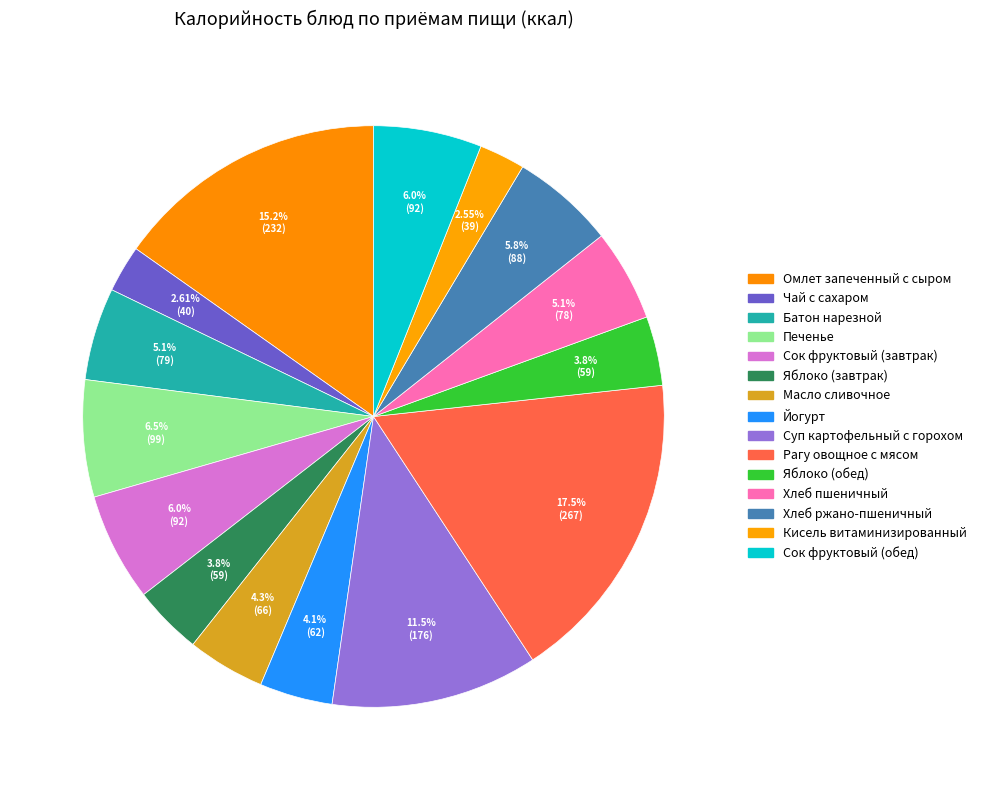

Does Масло сливочное represent more than half of the total?

No